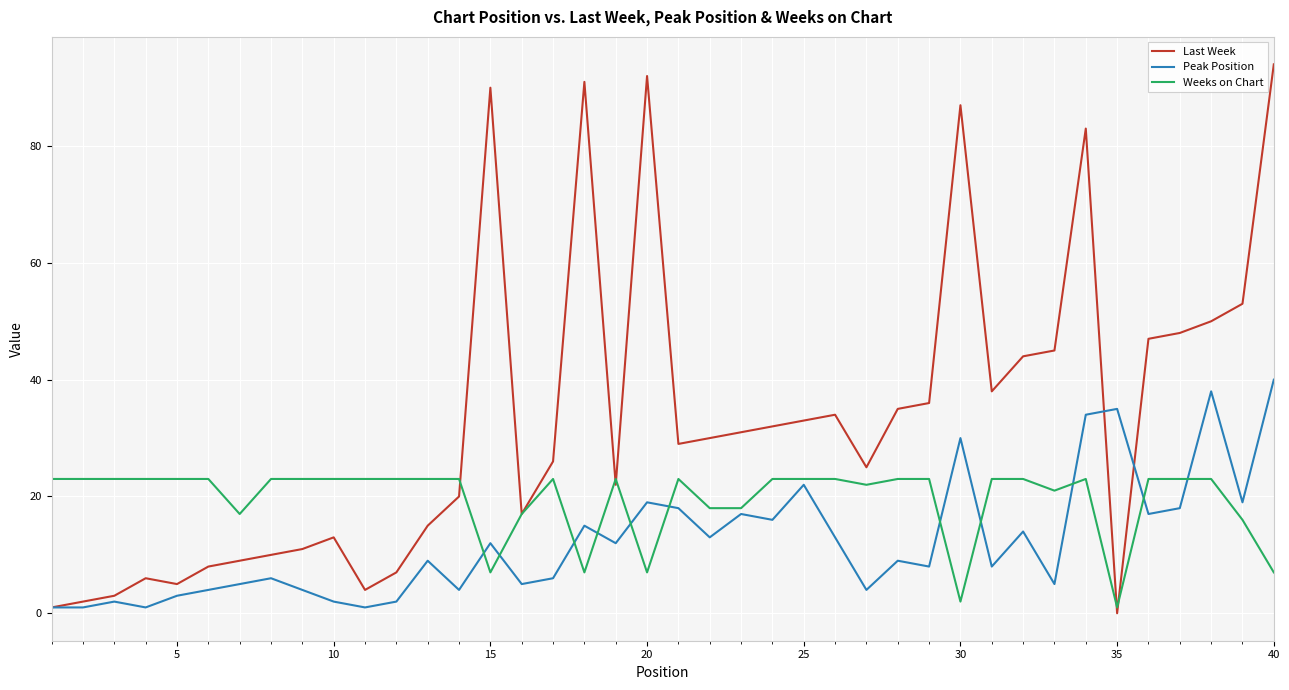

How many lines are shown in the chart?

3